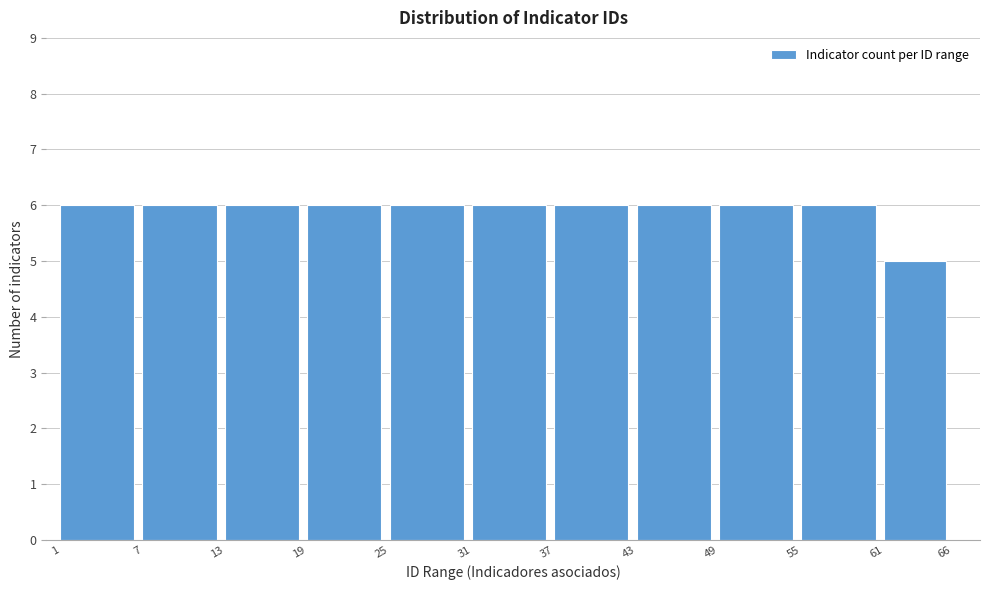

Reading left to right, transcribe all the data shown in this chart.

1=6	7=6	13=6	19=6	25=6	31=6	37=6	43=6	49=6	55=6	61=5